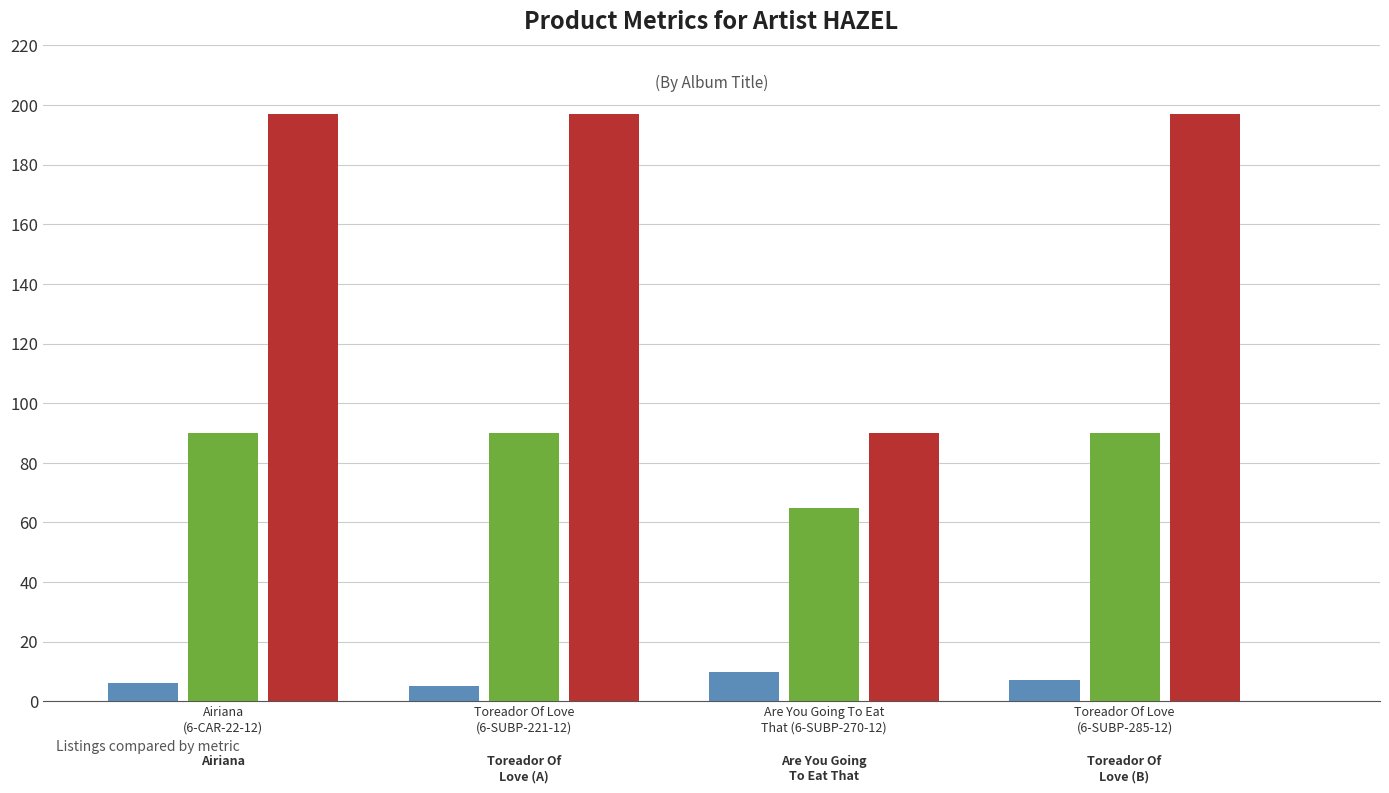

What is the greatest value displayed?

197.0